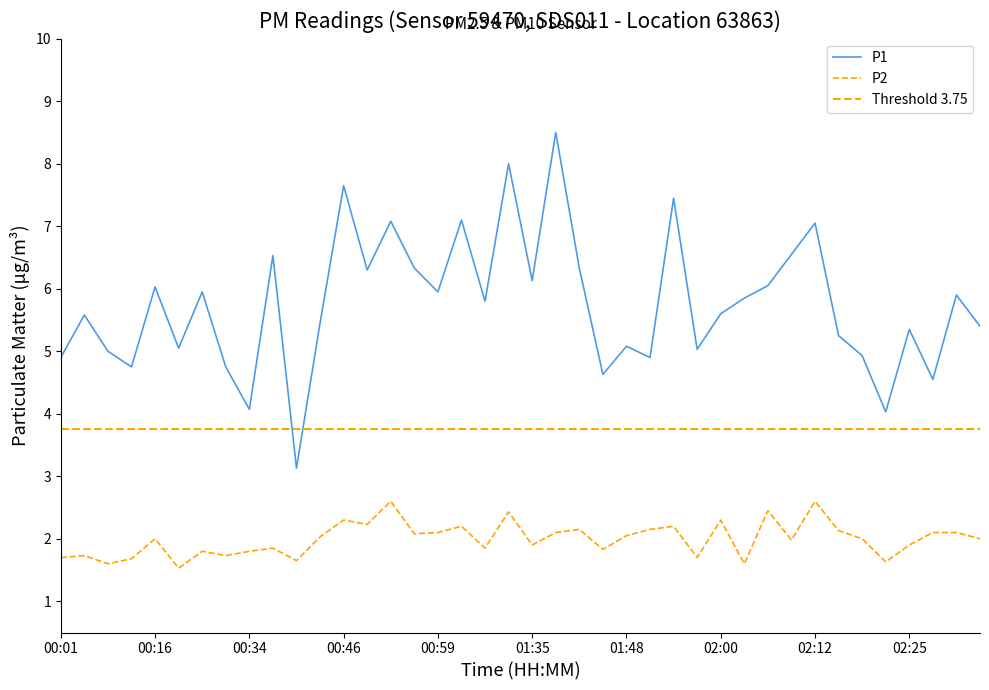

Reading left to right, transcribe all the data shown in this chart.

P1: 4.9	5.6	5.0	4.8	6.0	5.0	6.0	4.8	4.1	6.5	3.1	5.5	7.7	6.3	7.1	6.3	6.0	7.1	5.8	8.0	6.1	8.5	6.3	4.6	5.1	4.9	7.5	5.0	5.6	5.8	6.0	6.5	7.0	5.2	4.9	4.0	5.3	4.5	5.9	5.4
P2: 1.7	1.7	1.6	1.7	2.0	1.5	1.8	1.7	1.8	1.9	1.6	2.0	2.3	2.2	2.6	2.1	2.1	2.2	1.9	2.4	1.9	2.1	2.1	1.8	2.0	2.1	2.2	1.7	2.3	1.6	2.5	2.0	2.6	2.1	2.0	1.6	1.9	2.1	2.1	2.0